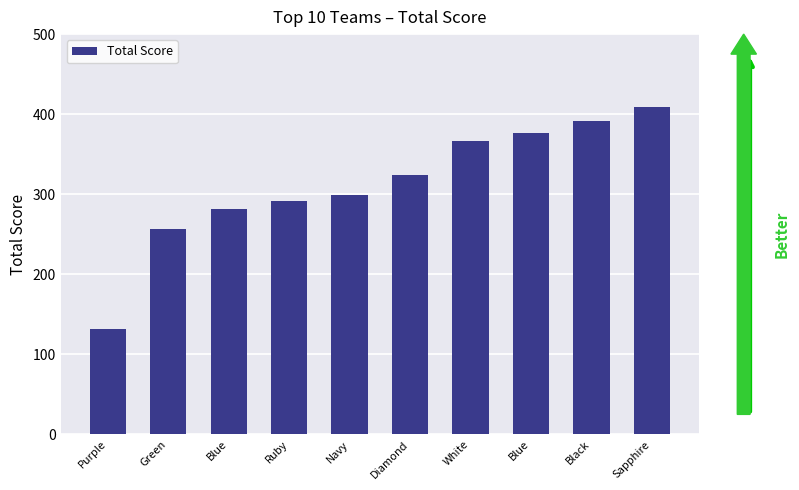

Count the number of categories in the chart.

10